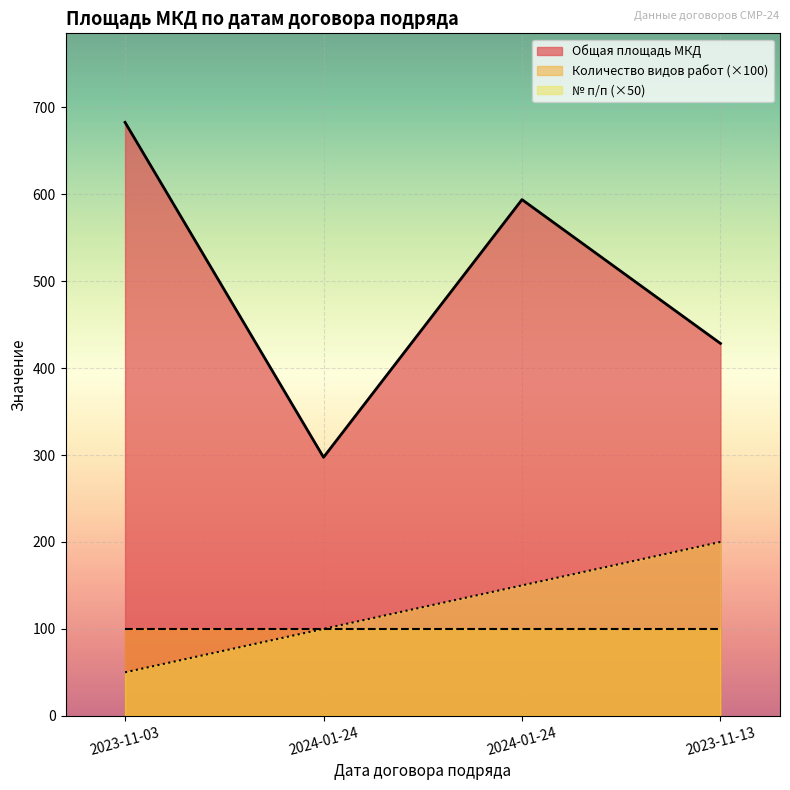

Which has a higher value, 2024-01-24 or 2023-11-13?

2024-01-24